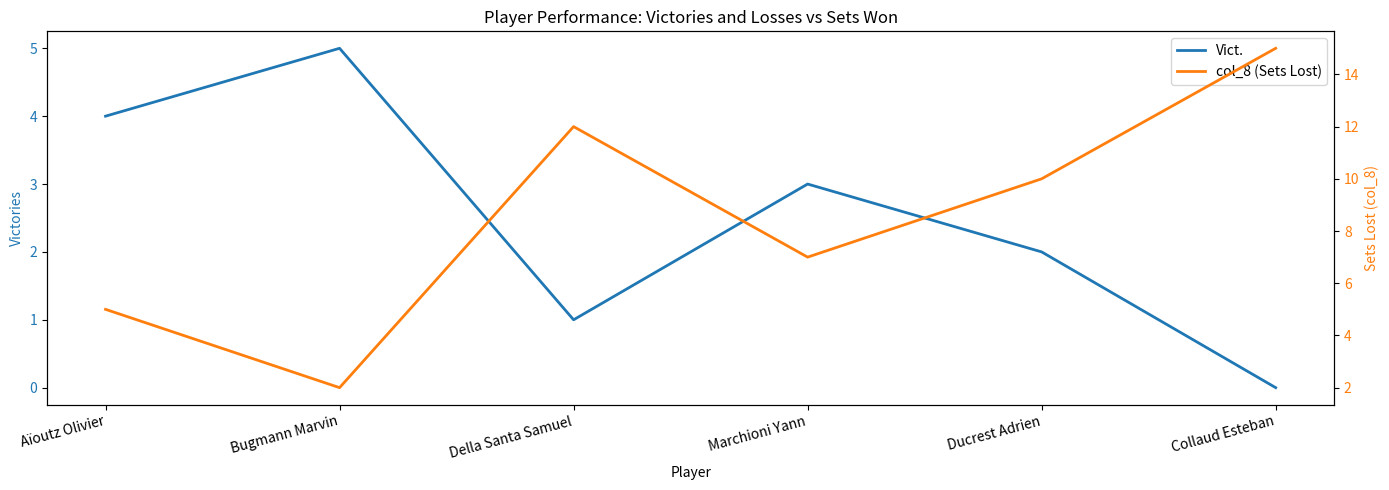

What is the sum of the Vict. values at Della Santa Samuel and Collaud Esteban?

1